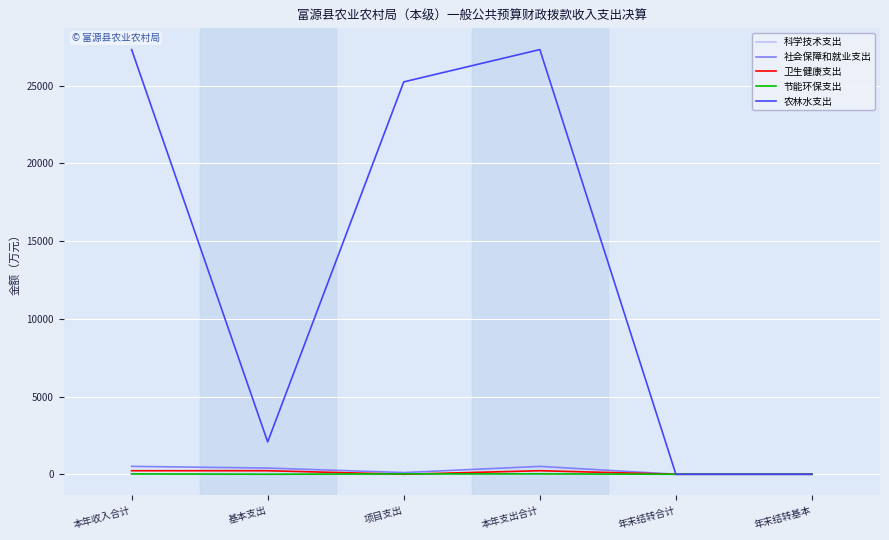

Which series has the largest total across all categories?

农林水支出